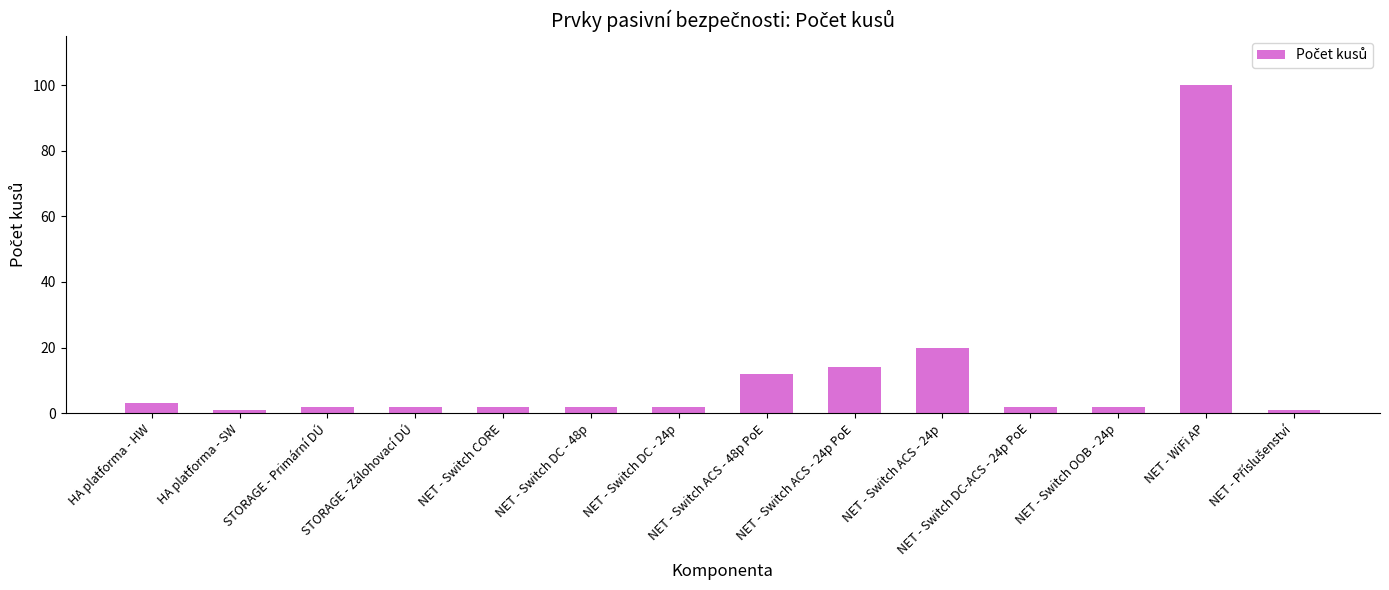

How many series are shown in this chart?

1